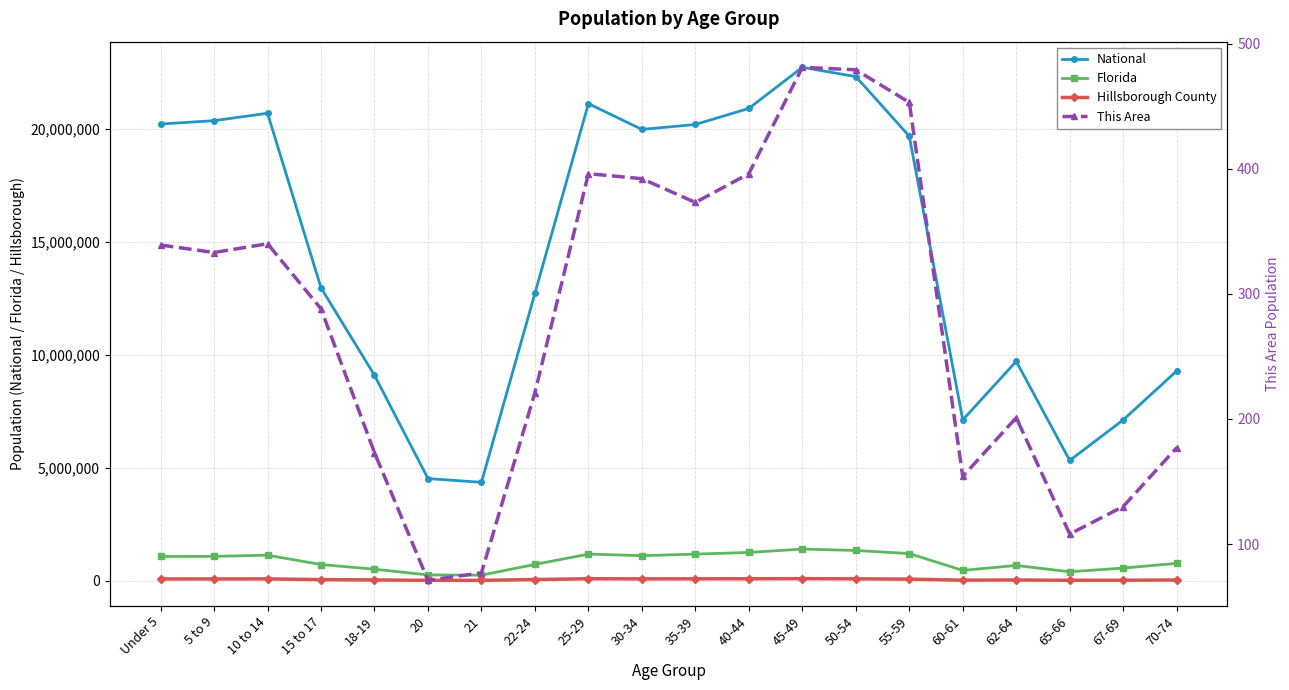

At how many categories does at least one series exceed 13718052?

10